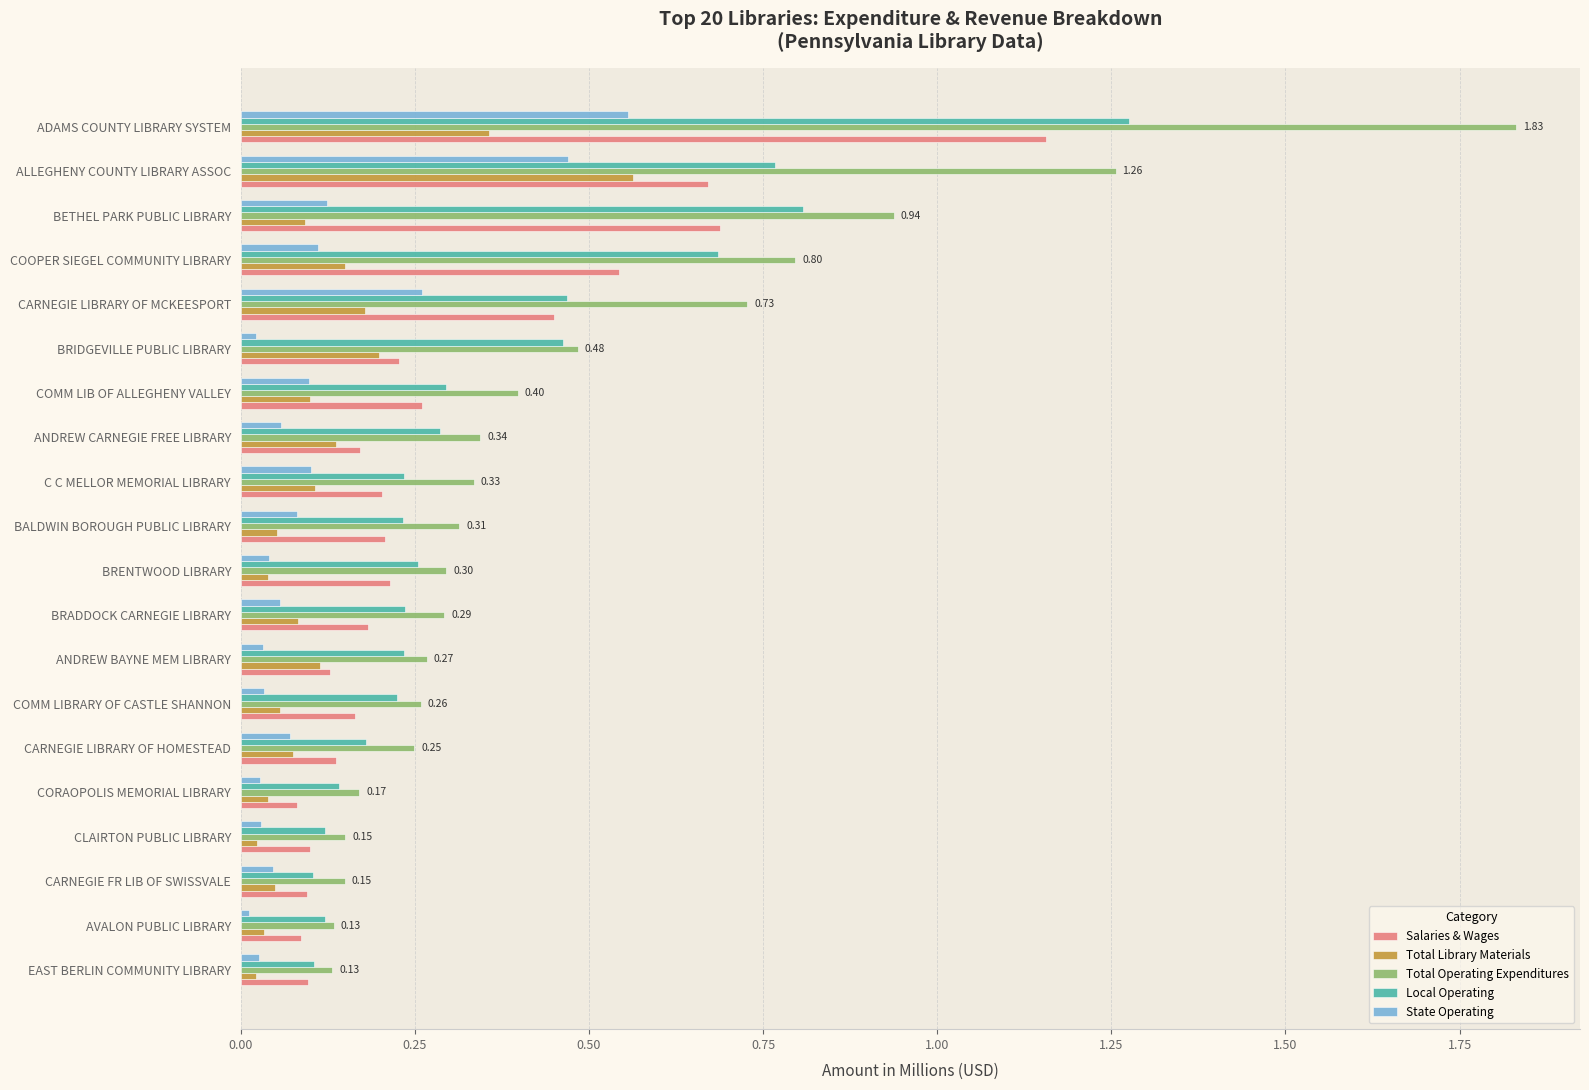

How many series are shown in this chart?

5